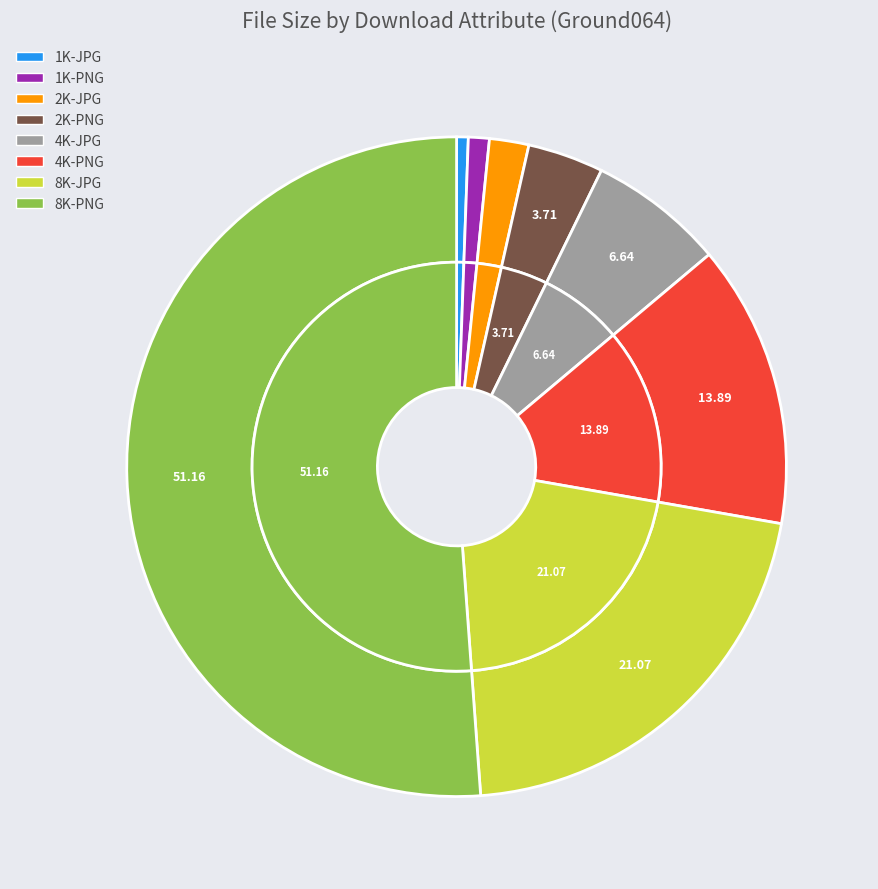

Which category has the biggest portion of the pie?

8K-PNG